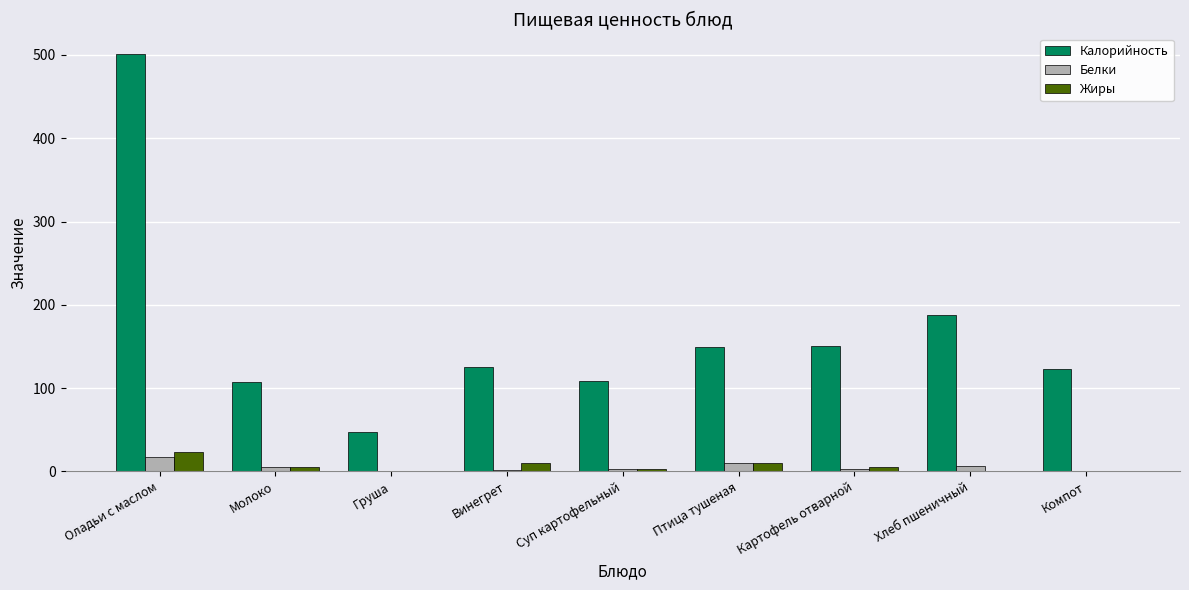

Is it true that Белки equals 0.5 at Компот?

True